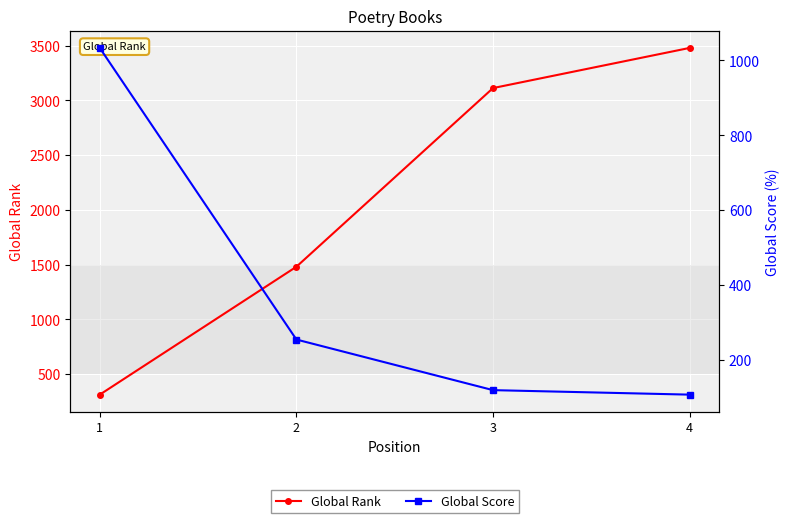

What is the maximum value for Global Rank?

3480